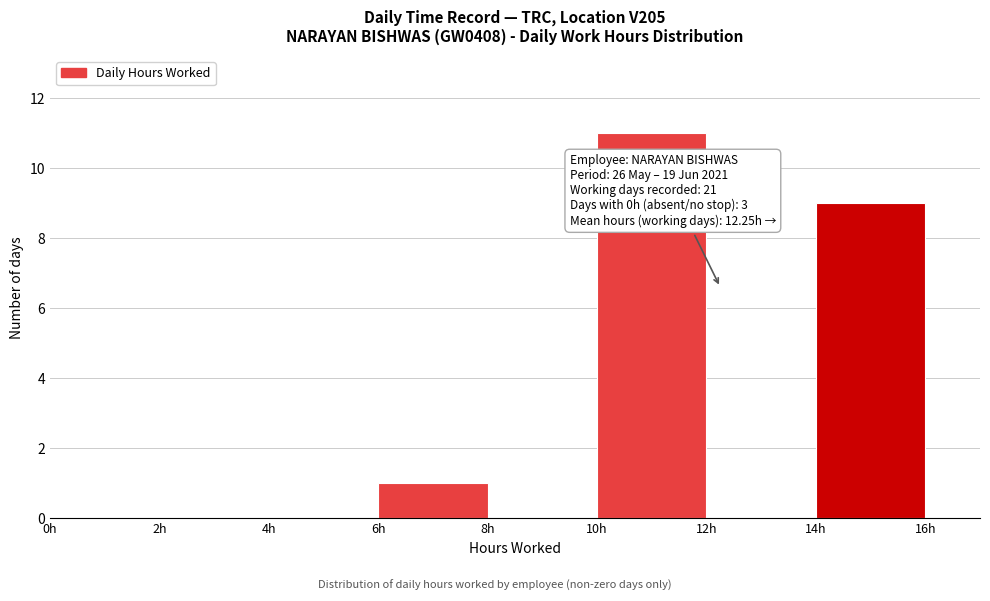

Which range on the x-axis has the tallest bar?

10 to 12